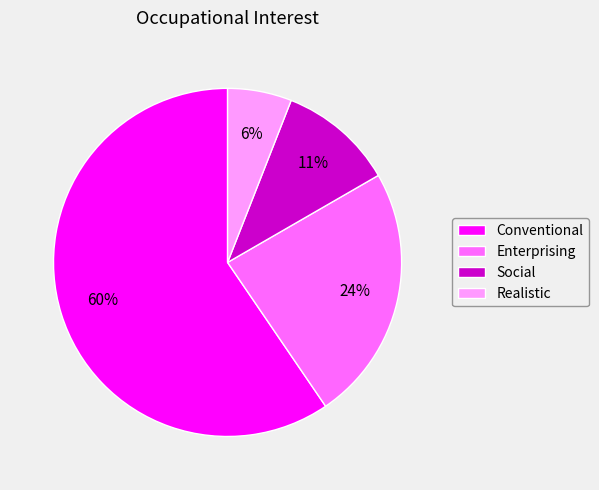

Does any single category account for the majority?

Yes